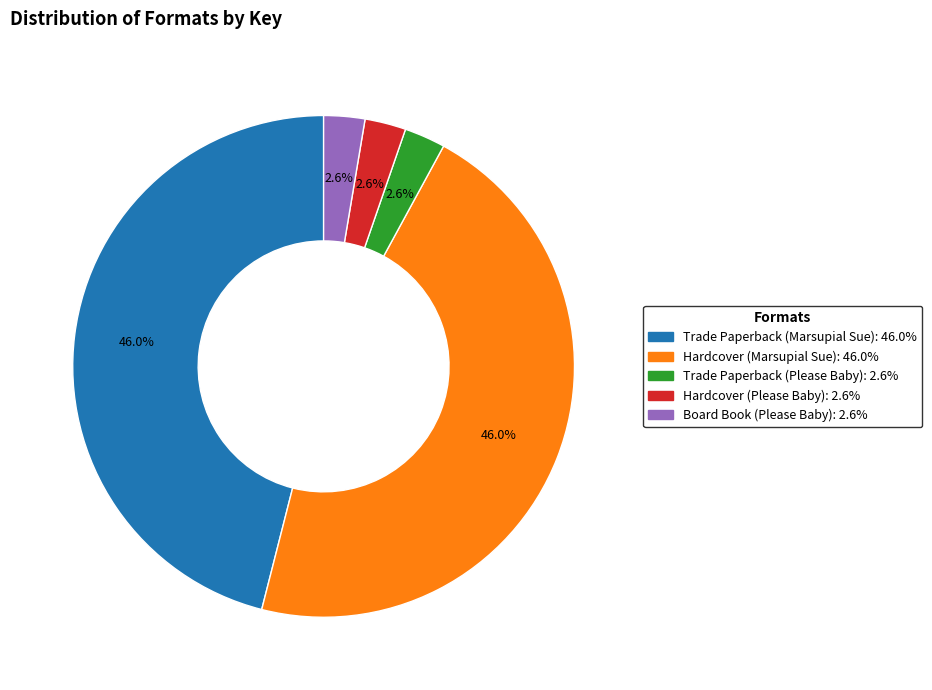

How many slices are in this pie chart?

5